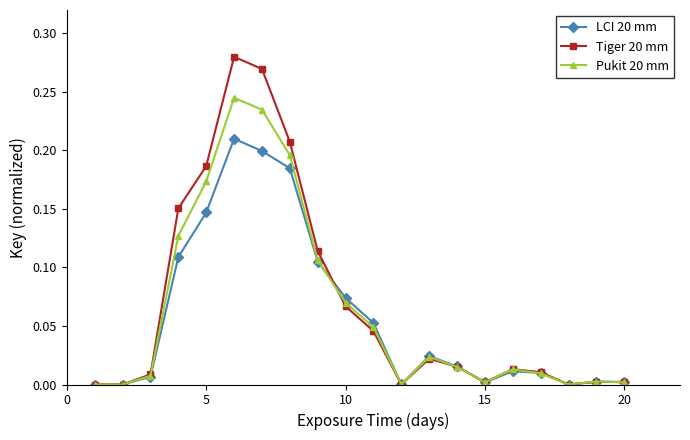

True or false: Pukit 20 mm and LCI 20 mm intersect in this chart.

True